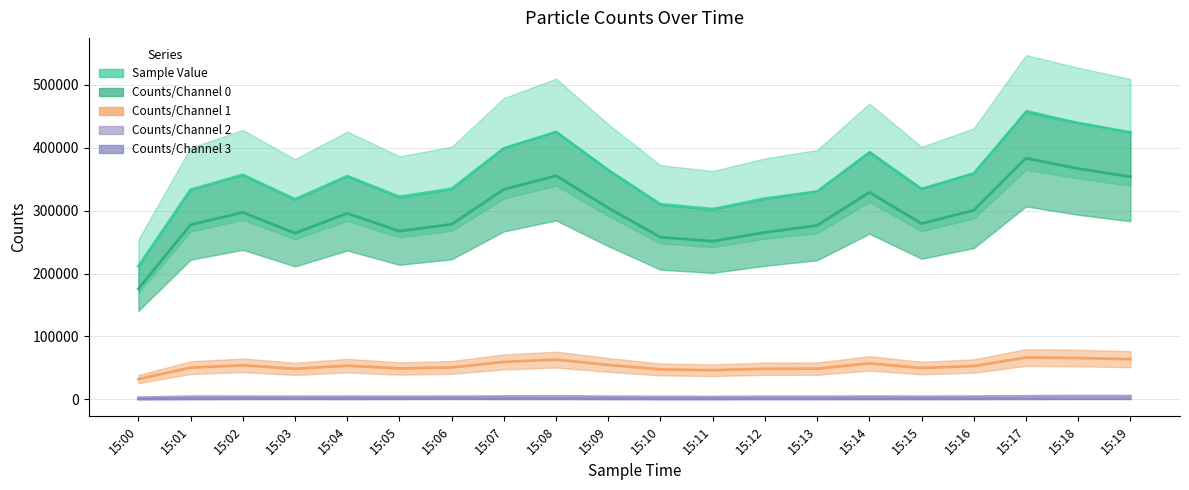

What is the highest value of the Sample Value series?

455940